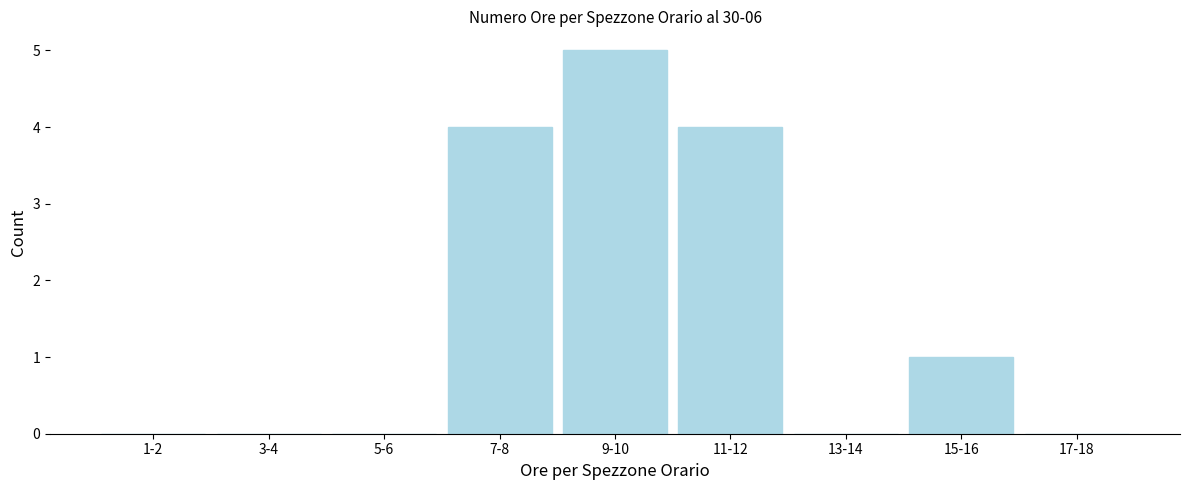

Reading right to left, extract all data points from this chart.

17-18=0	15-16=1	13-14=0	11-12=4	9-10=5	7-8=4	5-6=0	3-4=0	1-2=0